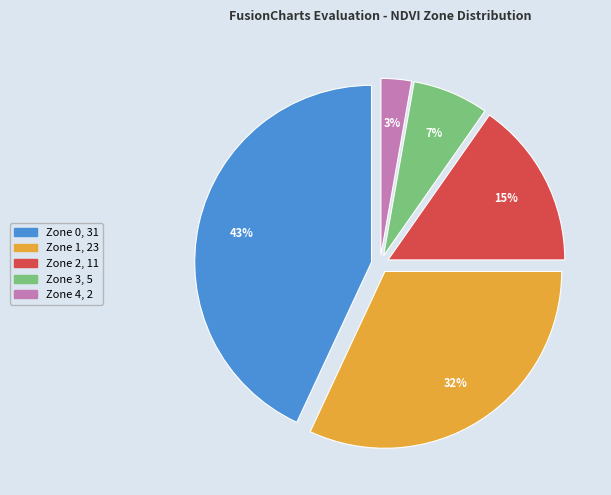

Does Zone 0 account for over 50% of the chart?

No